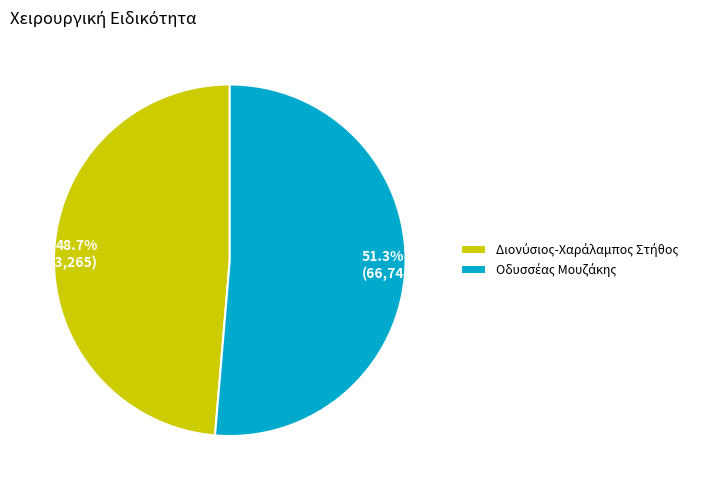

Is there a majority slice in this chart?

Yes